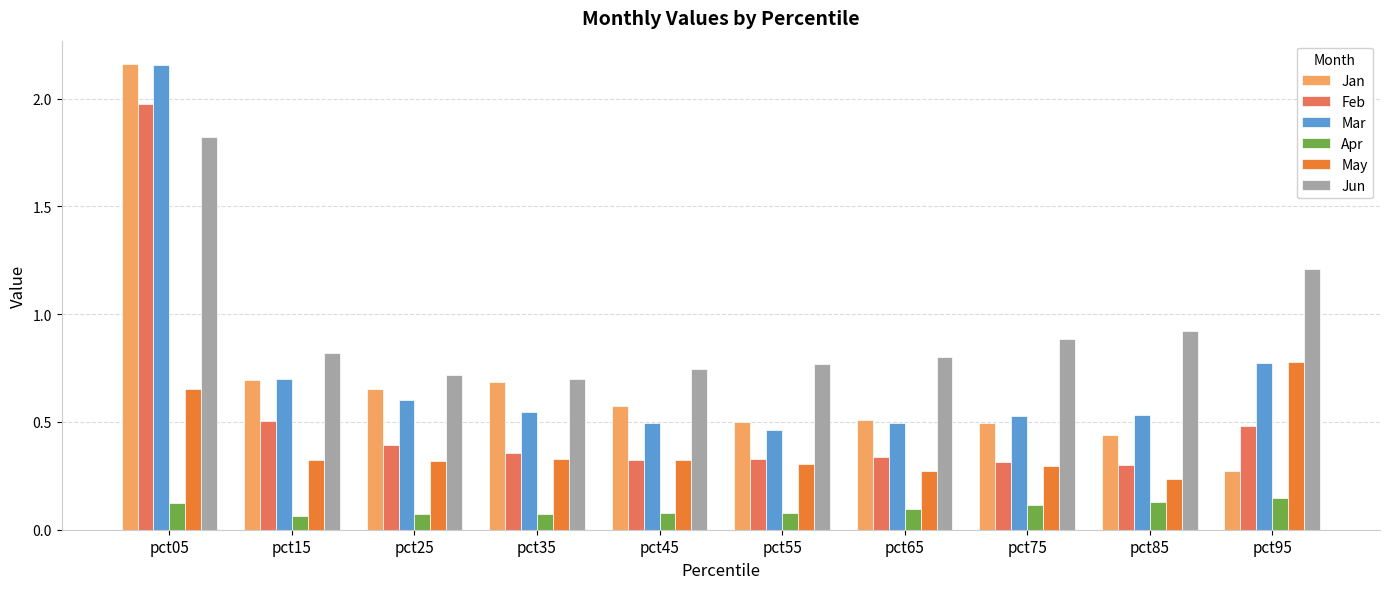

Is the value of Jun at pct35 greater than the value of May at pct95?

No